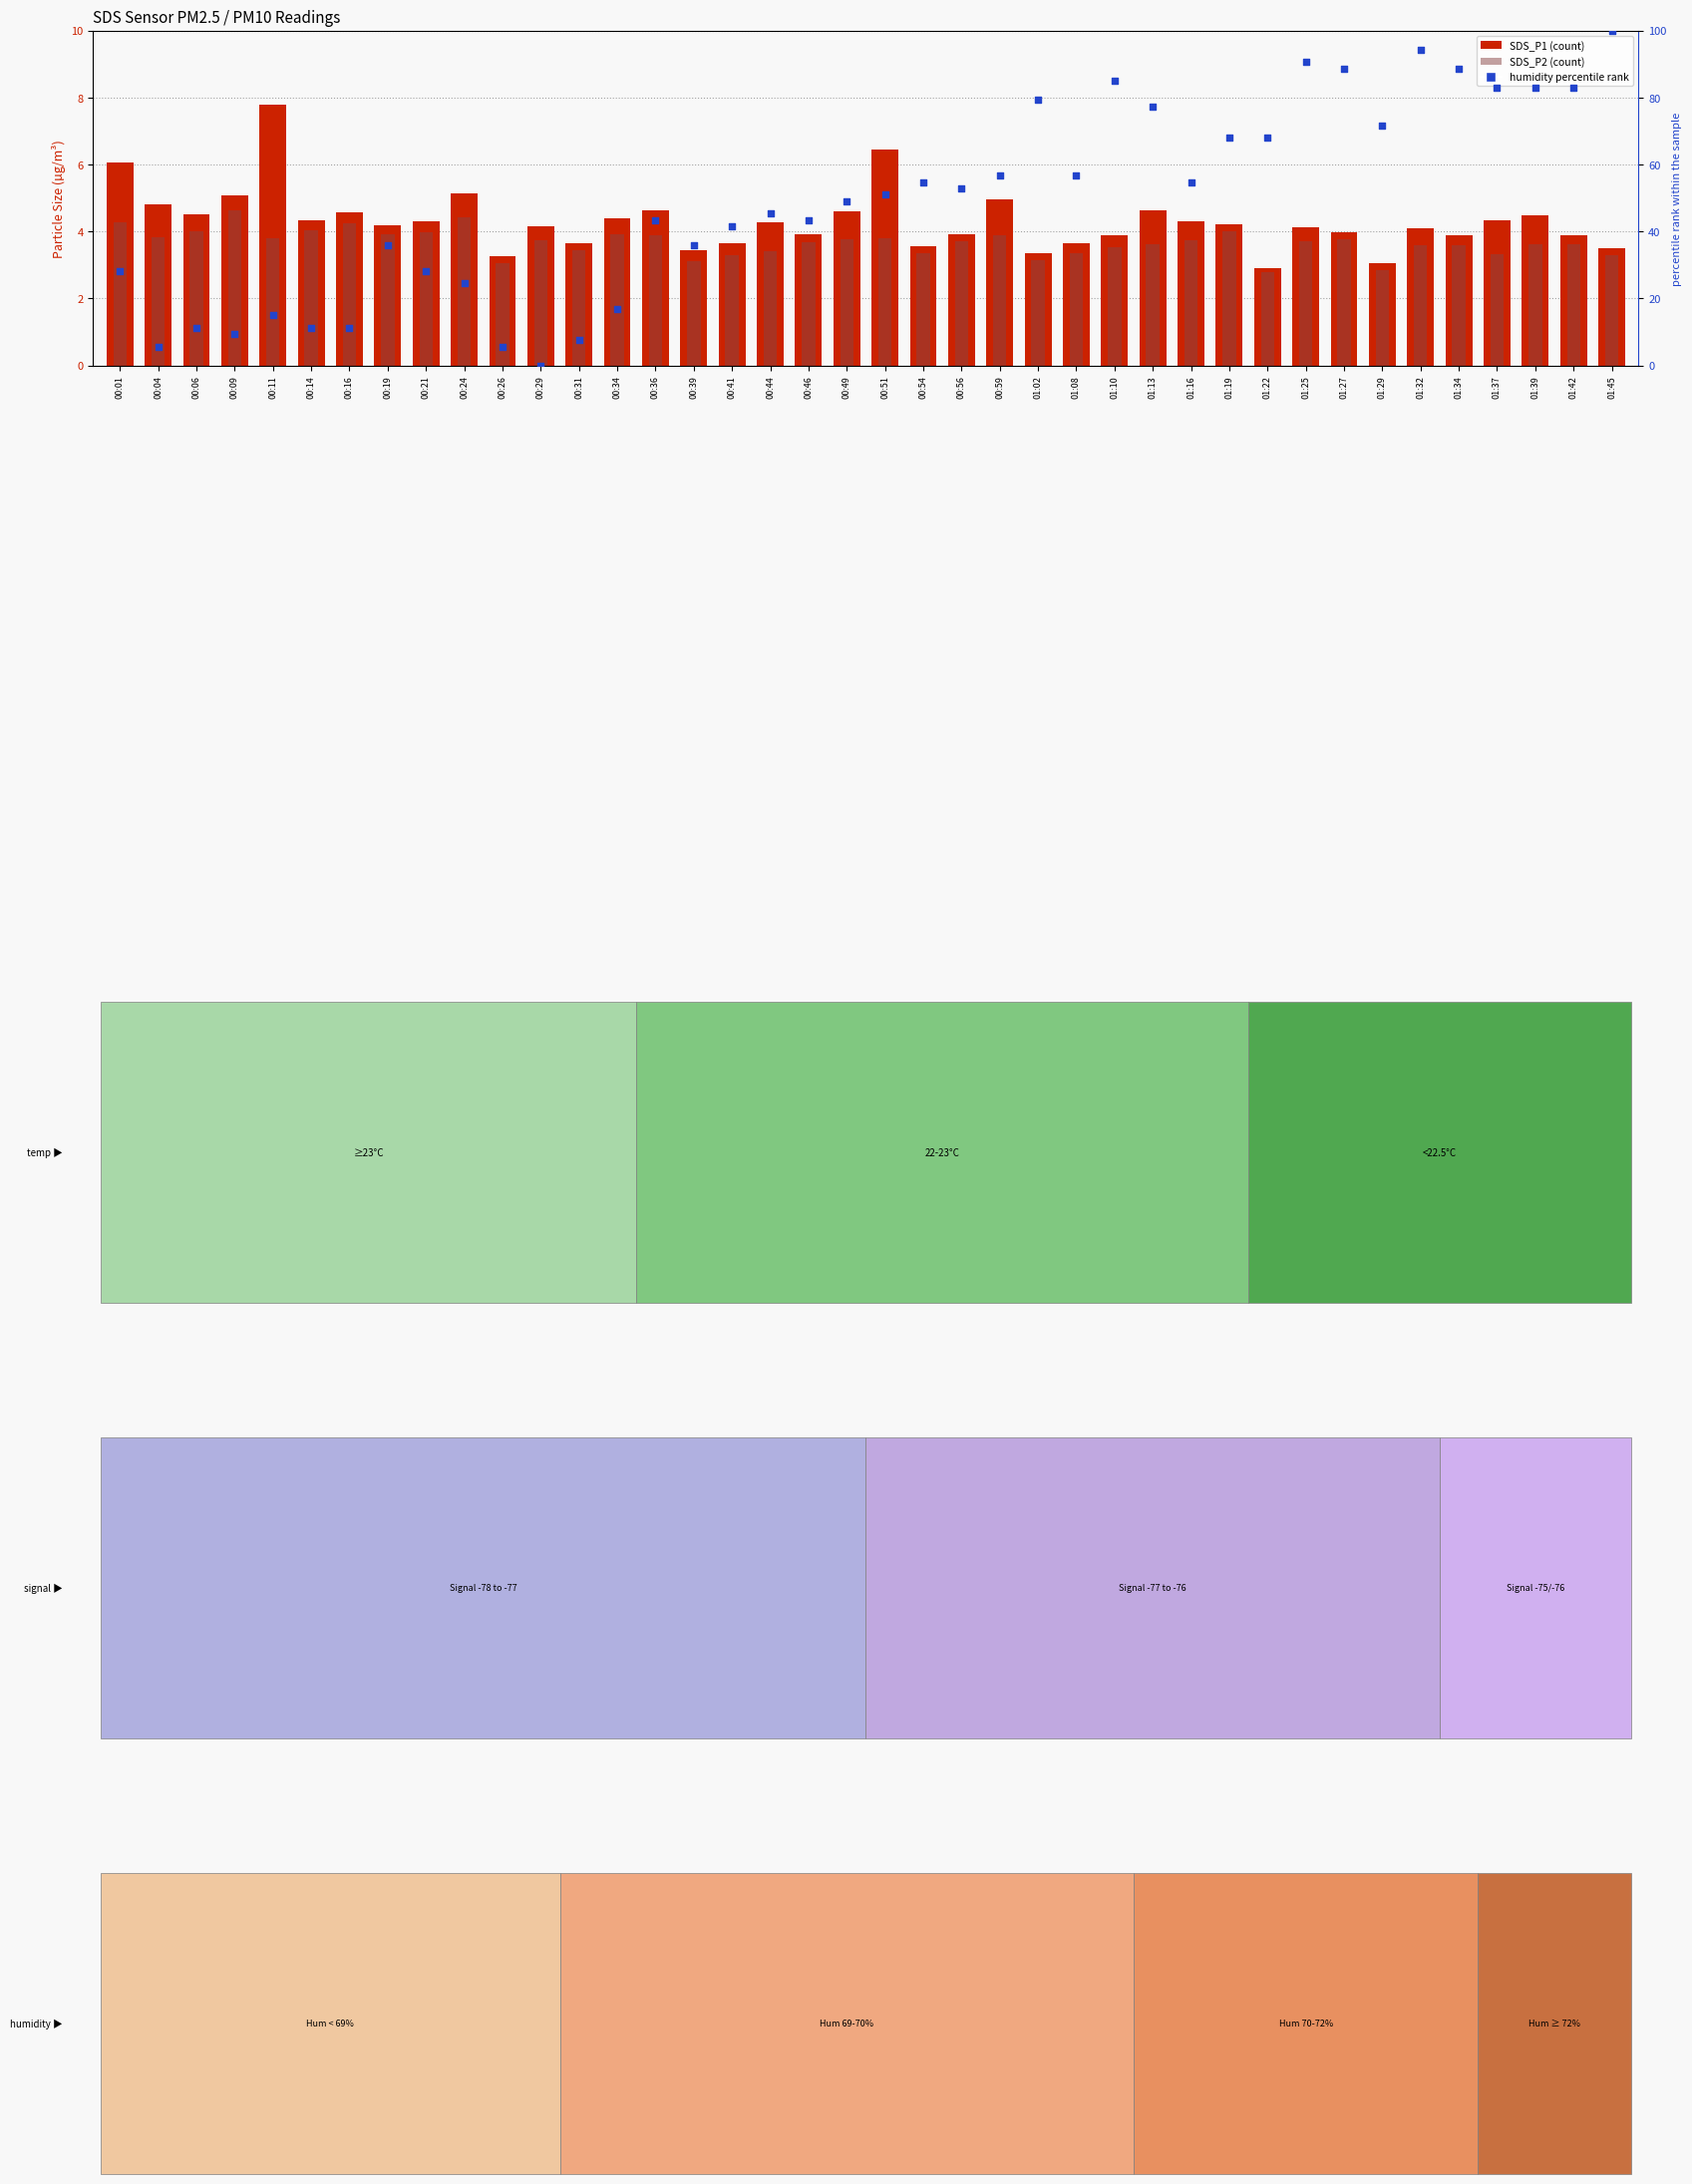

What is the total value across all series at 00:29?

7.9